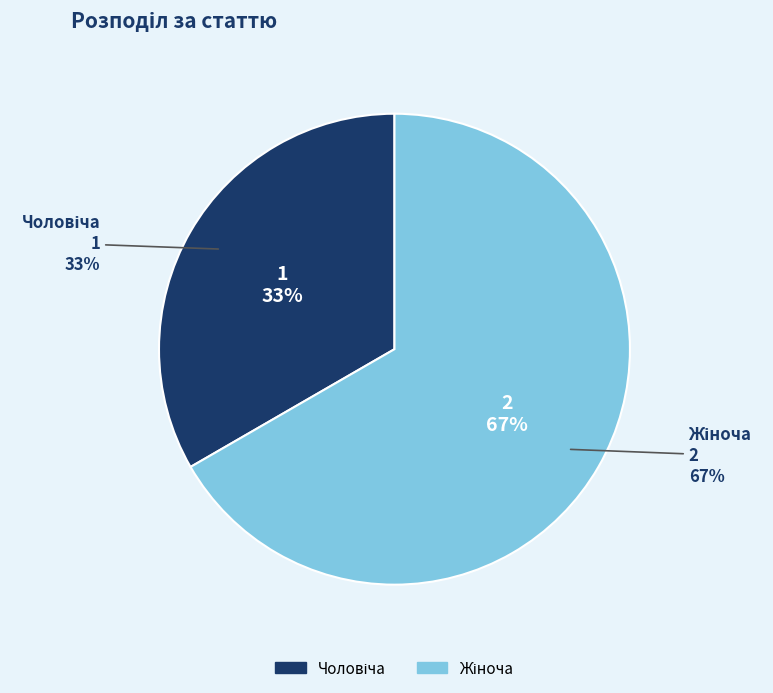

Which category accounts for the majority?

Жіноча